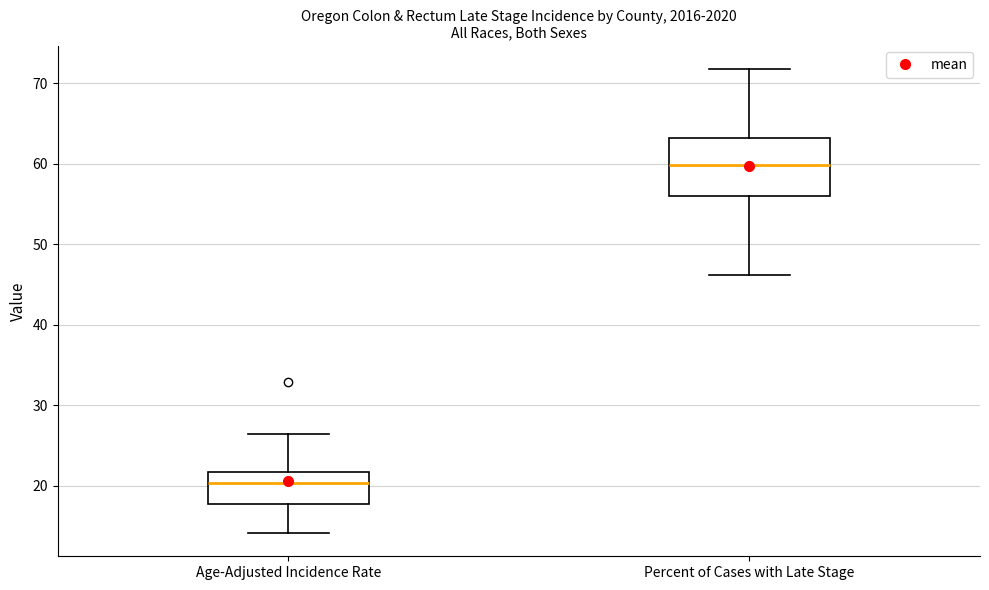

Comparing the boxes themselves (not the whiskers), which one is the tallest?

Percent of Cases with Late Stage